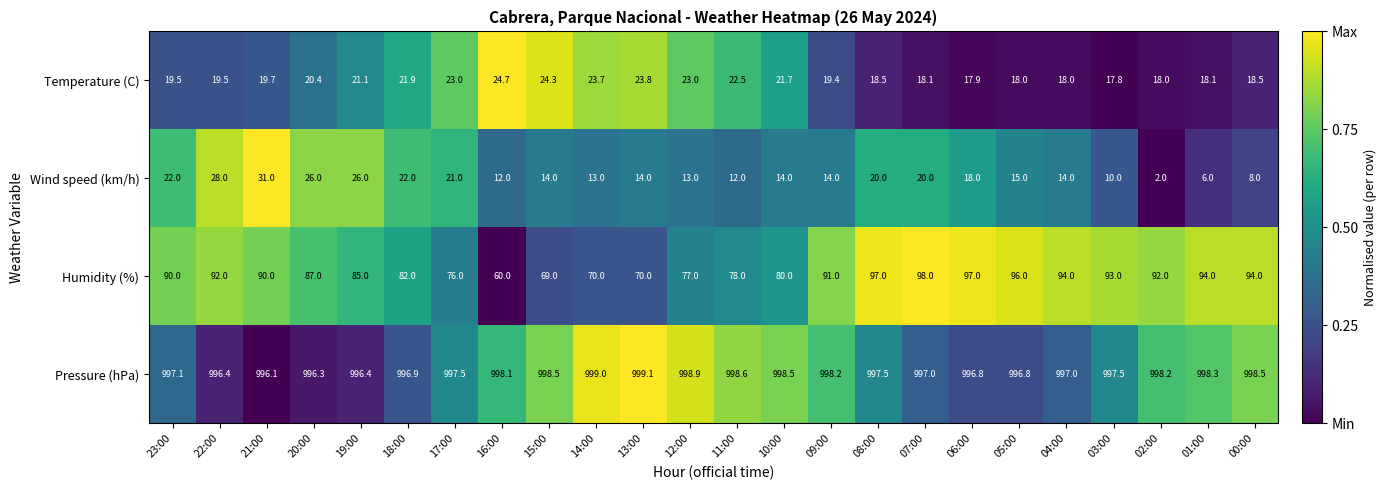

Between 22:00 and 07:00, which series saw the biggest shift?

Wind speed (km/h)